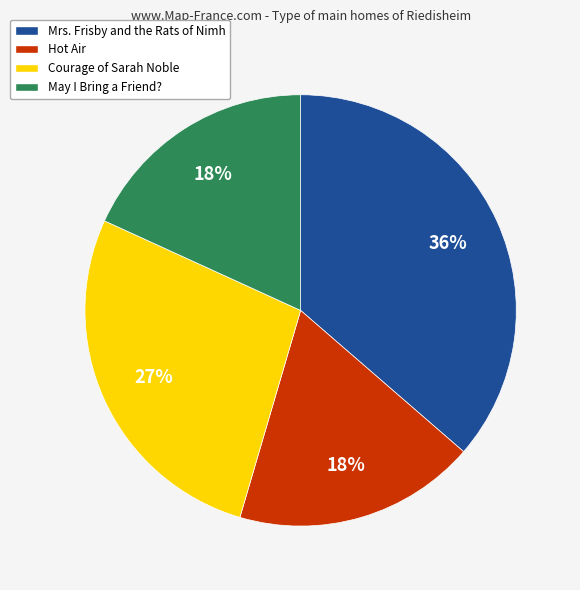

The May I Bring a Friend? slice represents 26% of the pie. True or false?

False